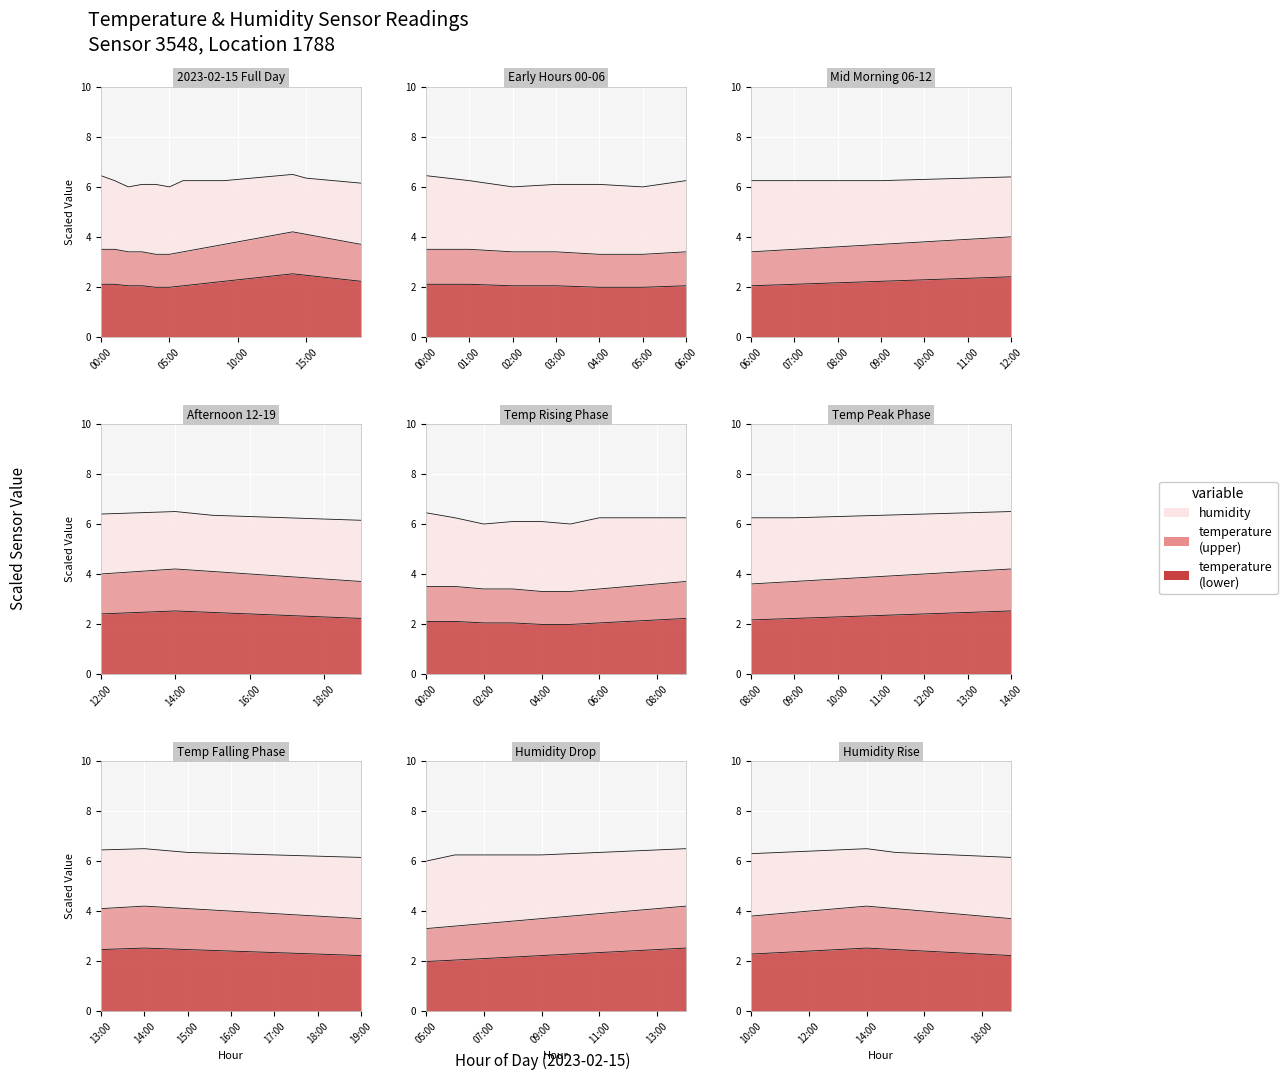

What is the sum of the values at 11:00 and 09:00?

4.6